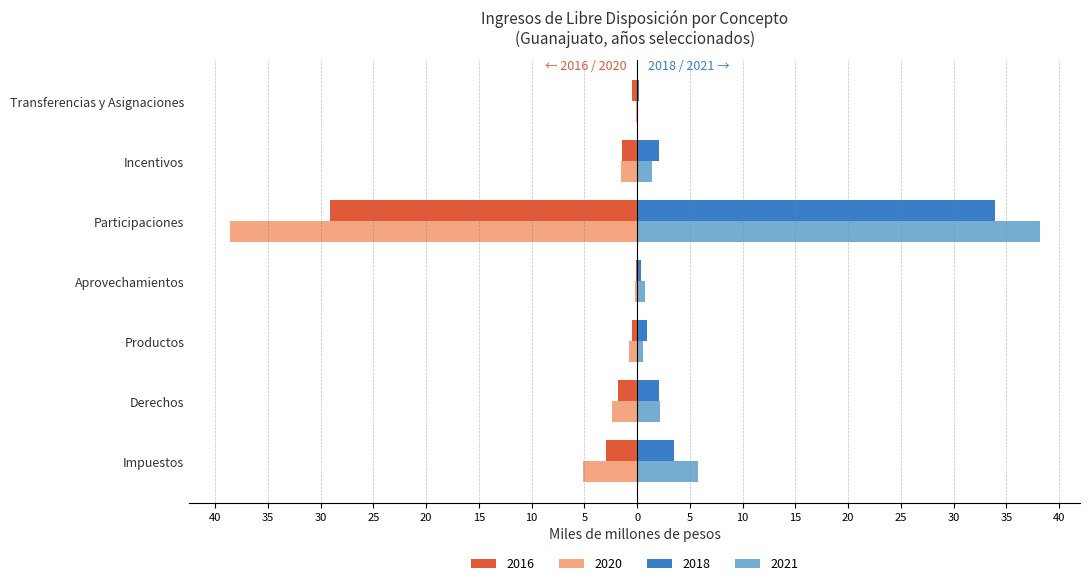

What are all the series names shown in the legend?

2016, 2020, 2018, 2021